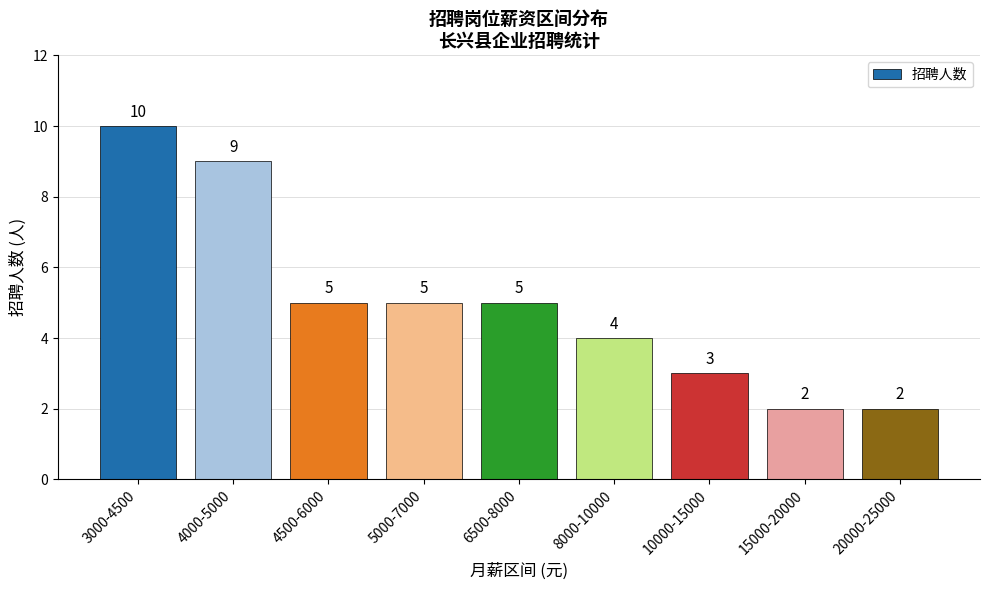

At which category does the chart reach its peak across all series?

3000-4500